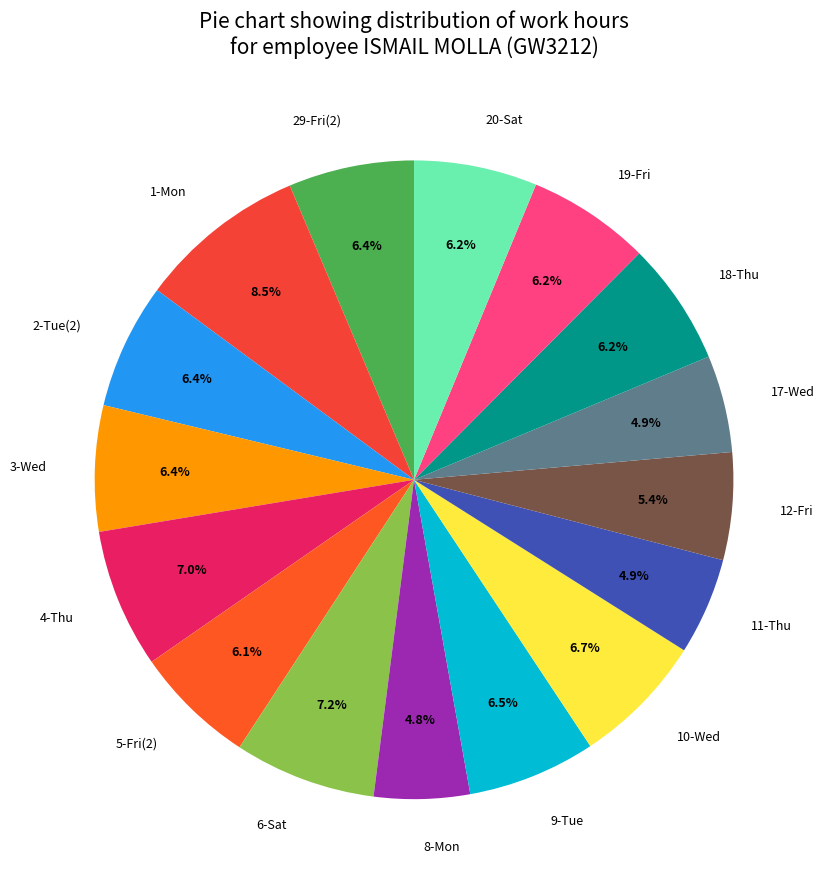

Combined, do 10-Wed and 3-Wed account for over 50%?

No